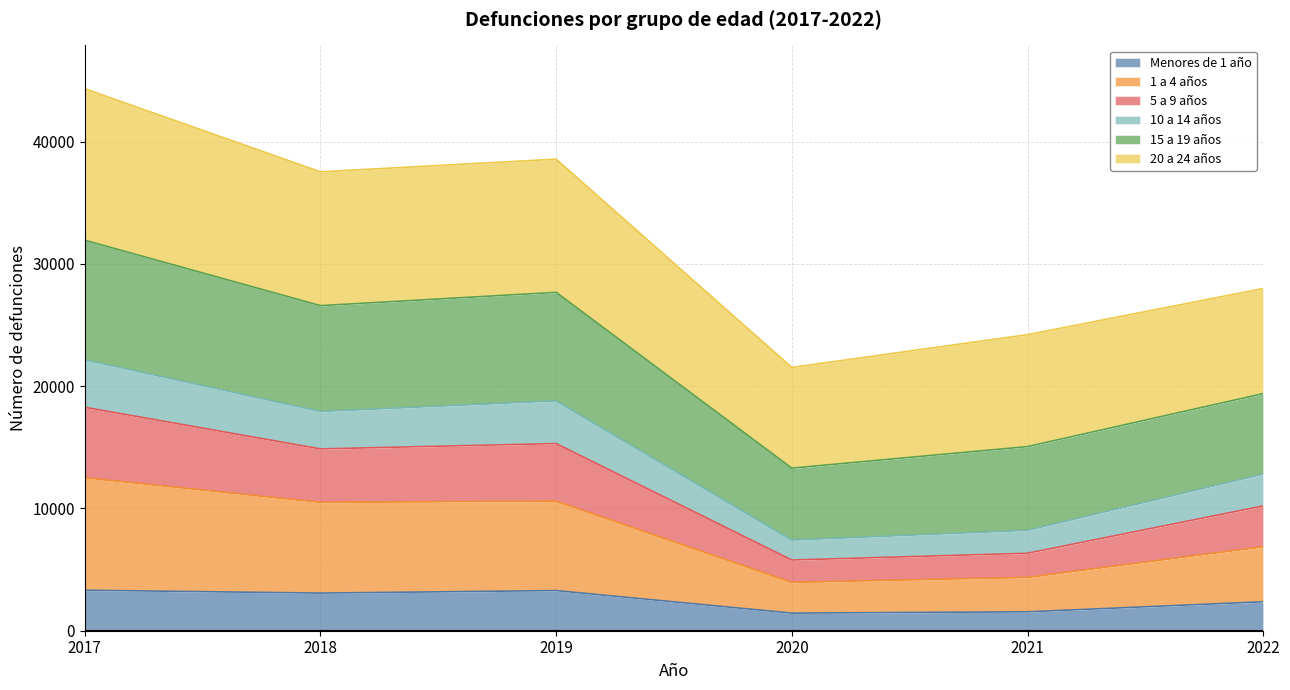

How many categories are shown in the chart?

6